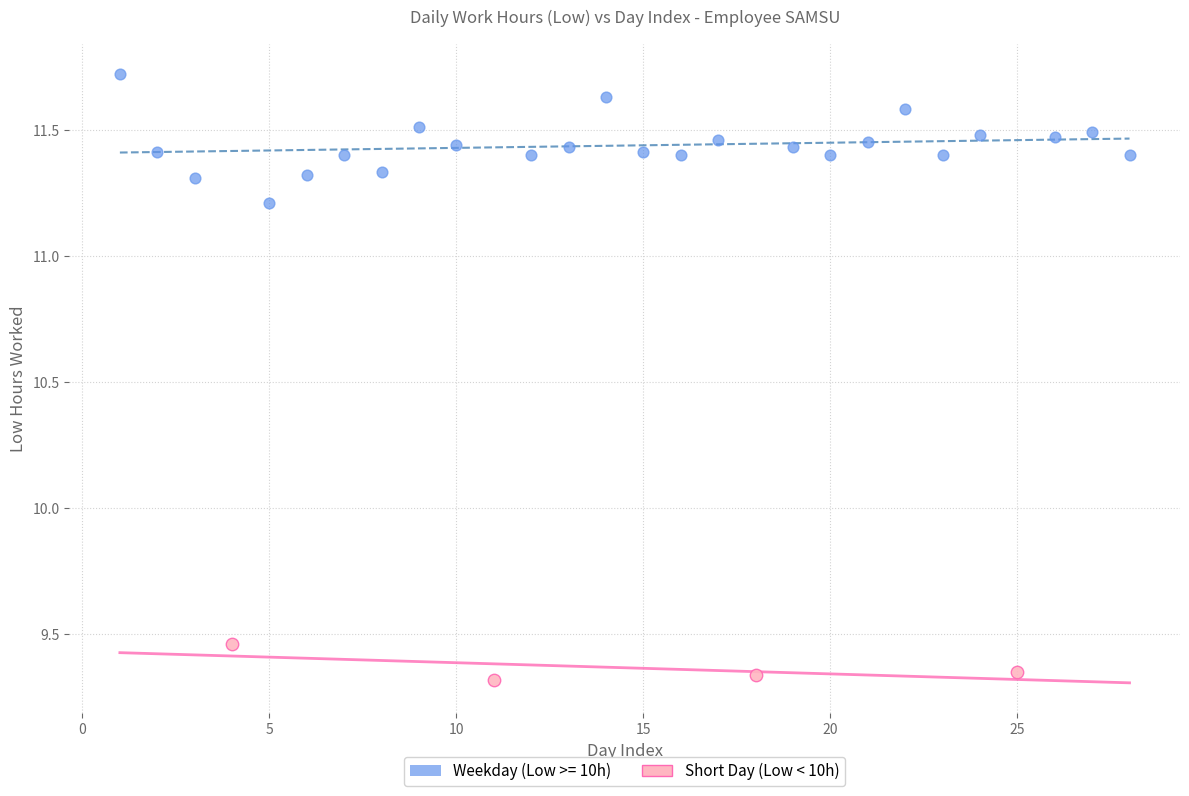

Which series contains the highest Y value?

Weekday (Low >= 10h)